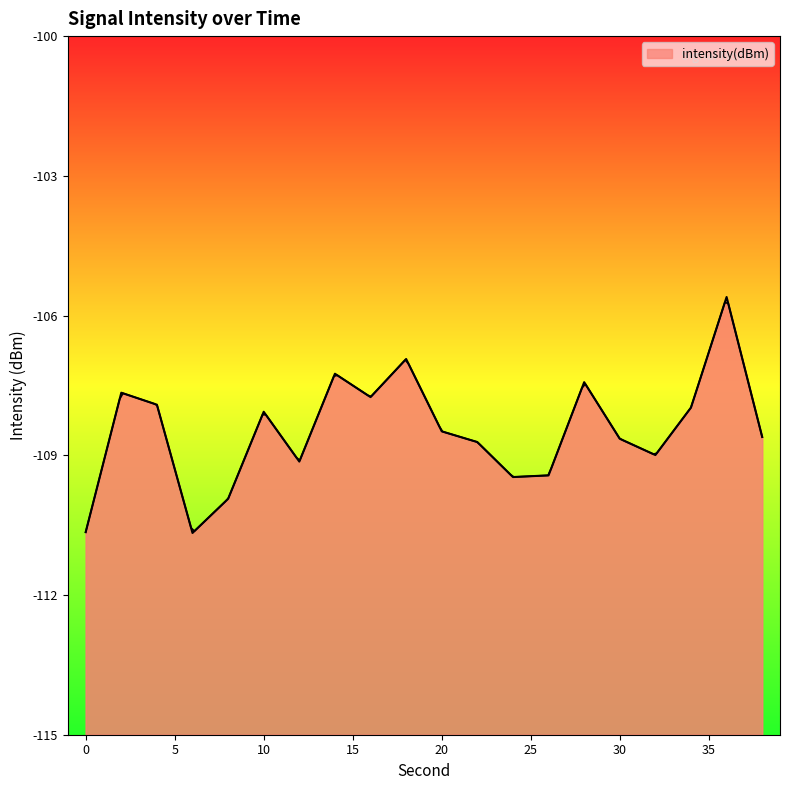

How many points are higher than both their immediate neighbors (excluding endpoints)?

6